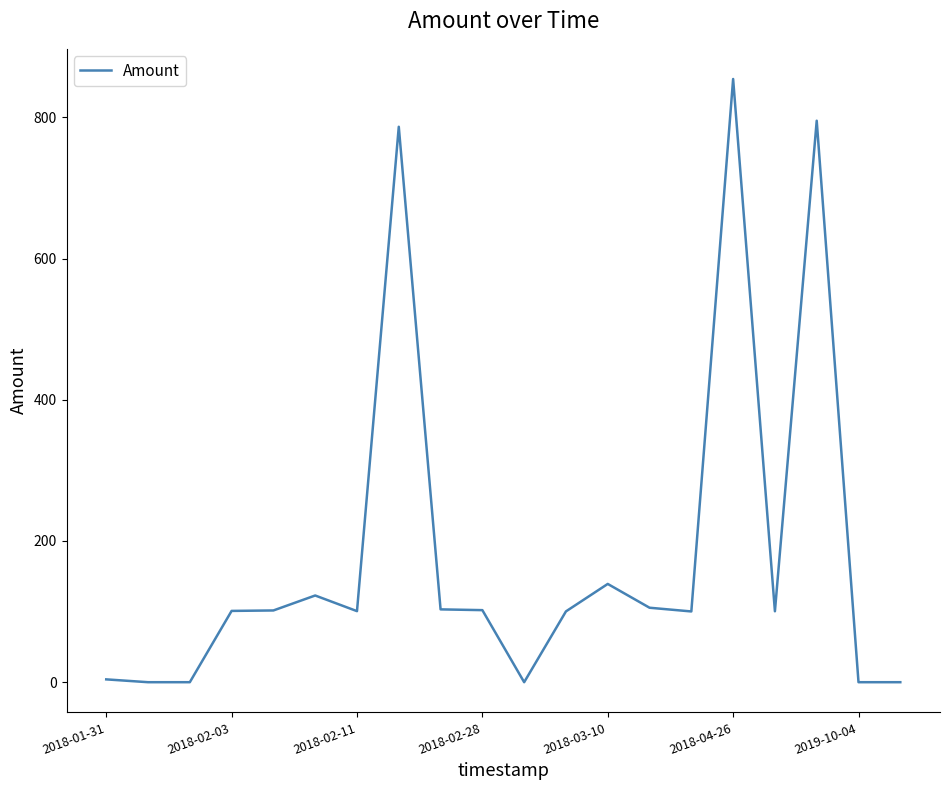

What is the greatest value displayed?

854.3